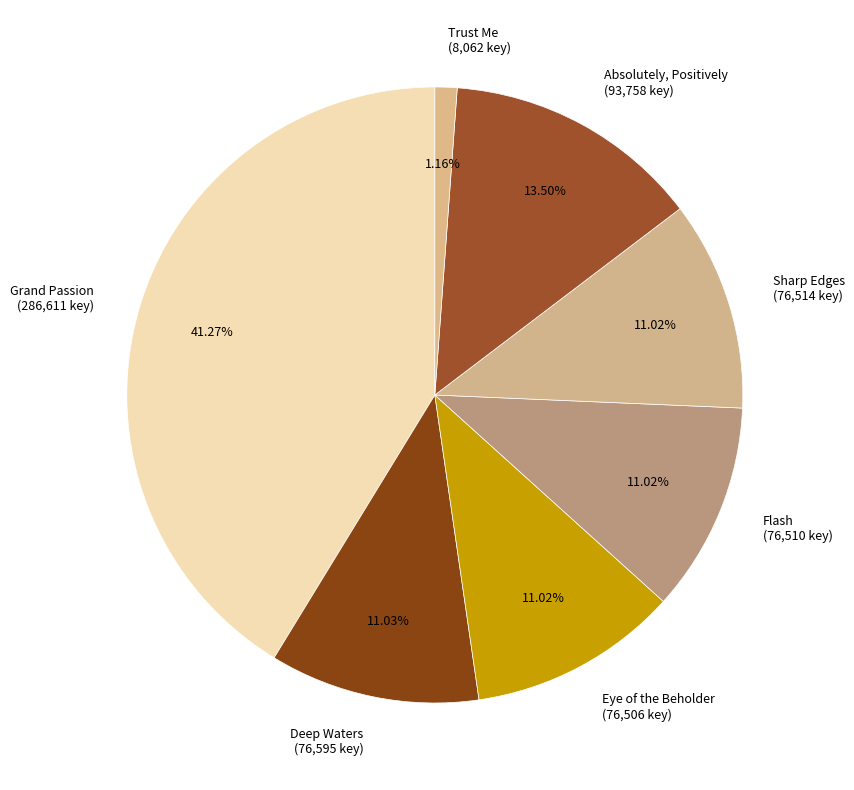

What is the smallest slice in the pie chart?

Trust Me